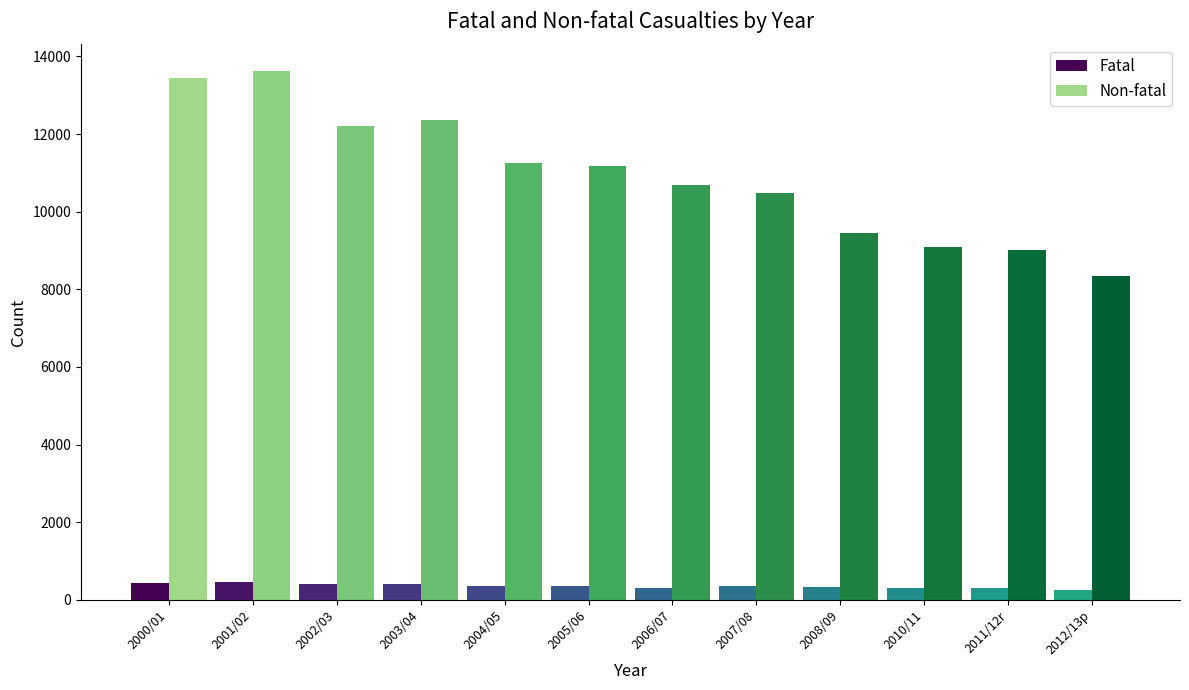

How many bars are there in each group?

2